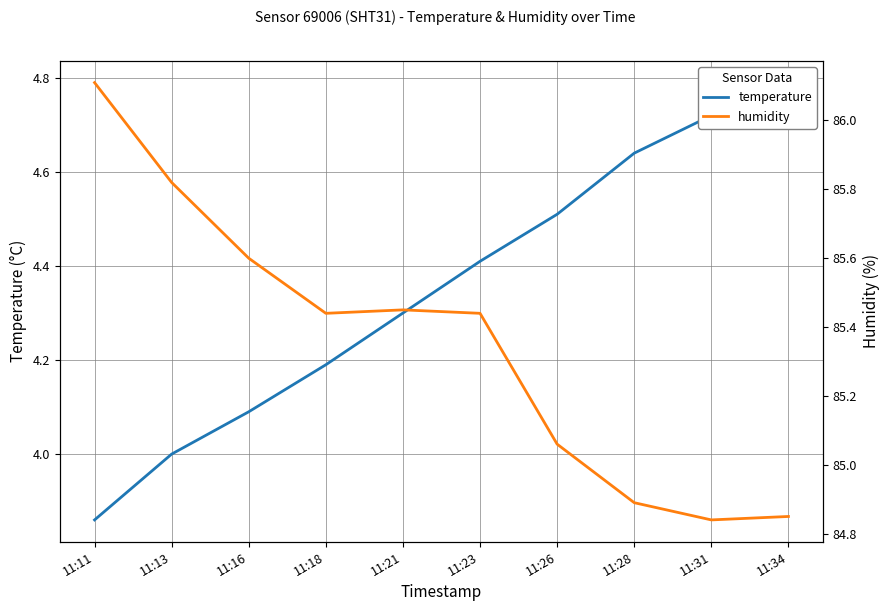

Which series has the widest spread of values?

humidity